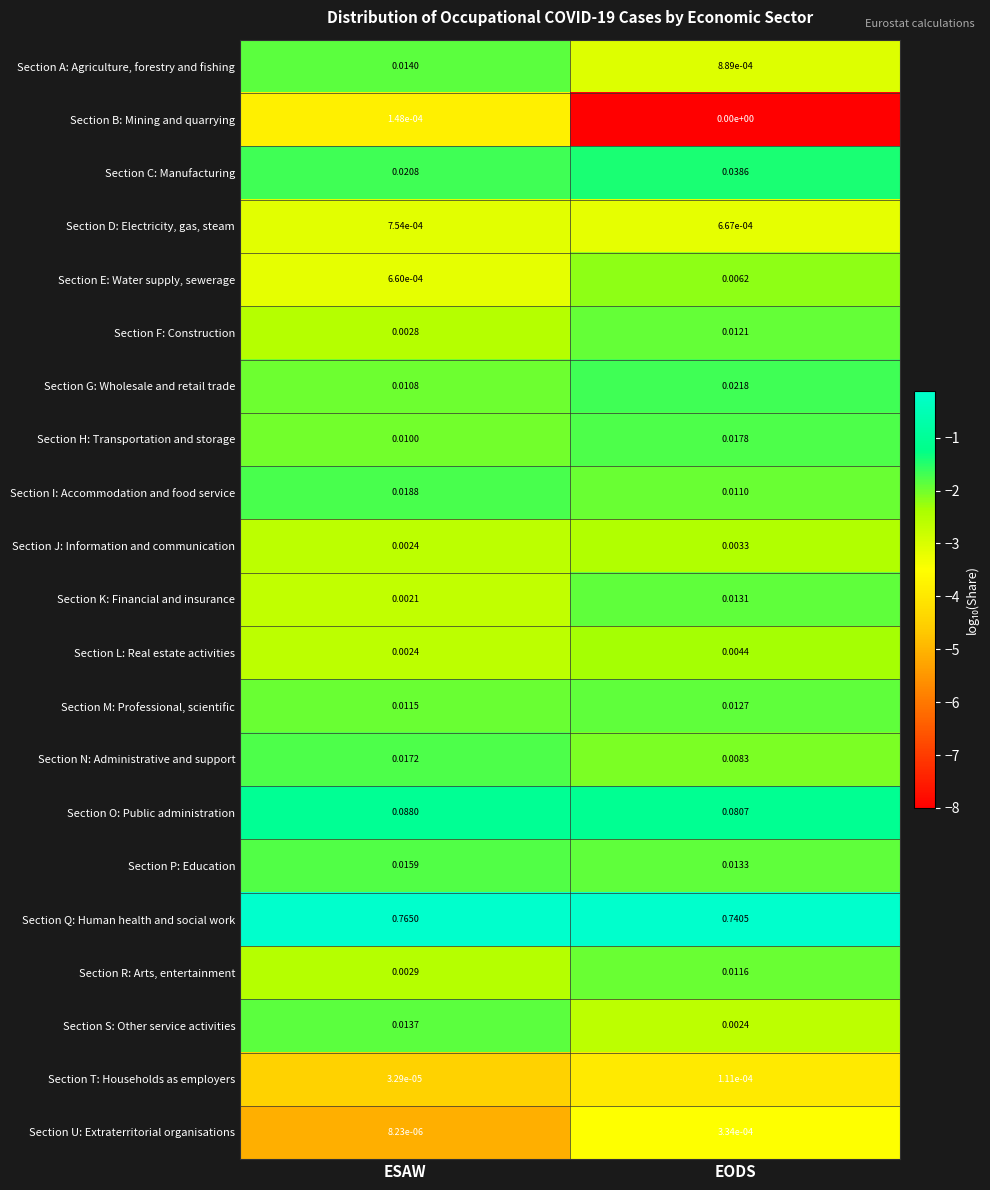

Where is Section R: Arts, entertainment nearest to the value 0?

ESAW